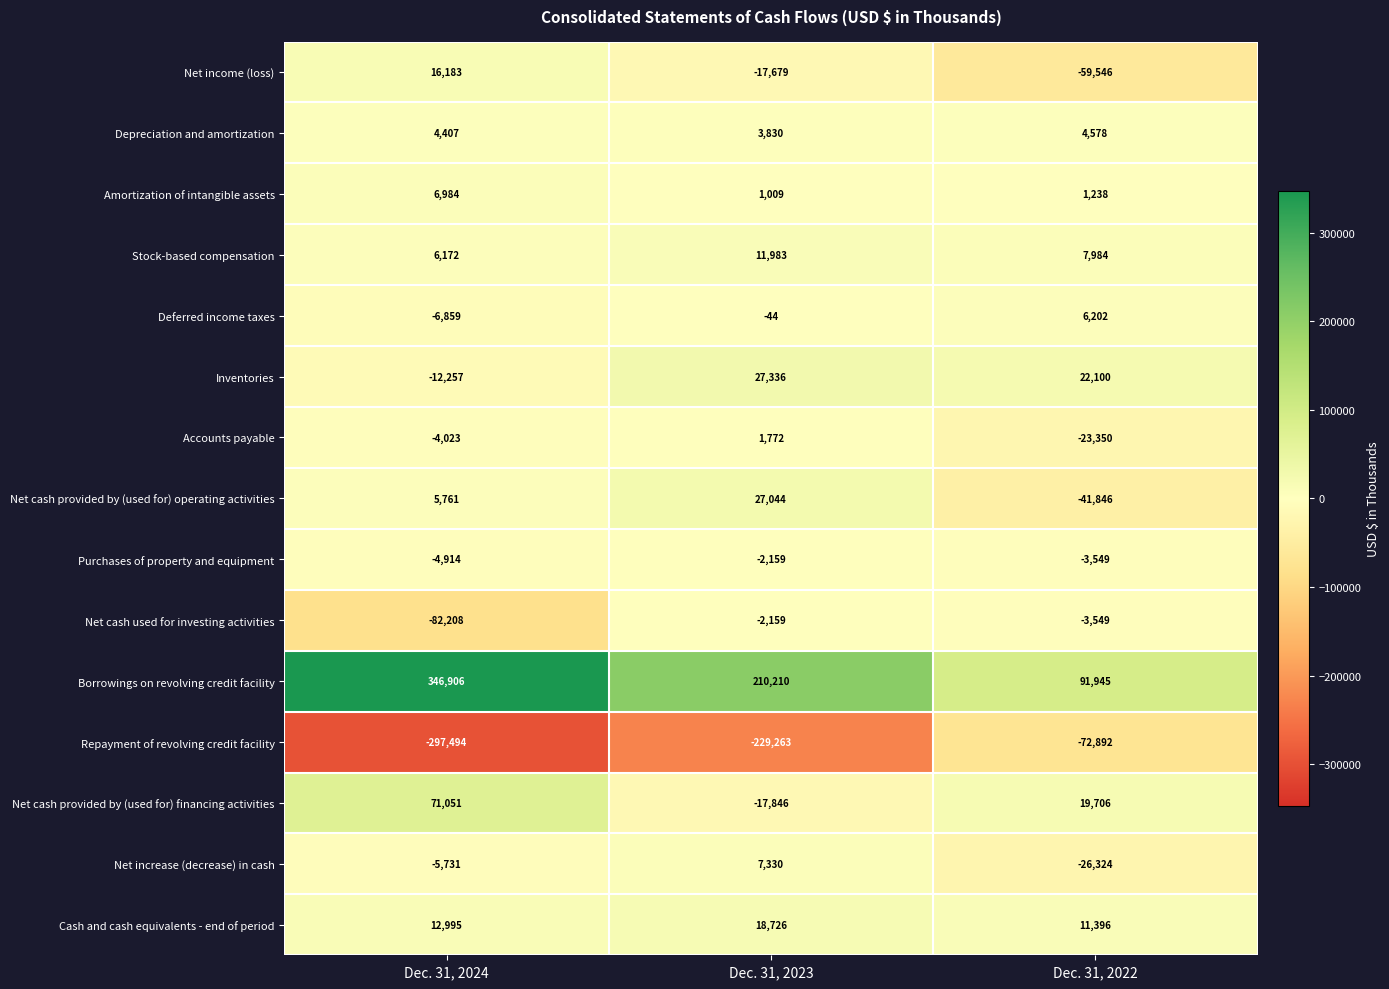

Which label corresponds to the smallest value in the chart?

Dec. 31, 2024